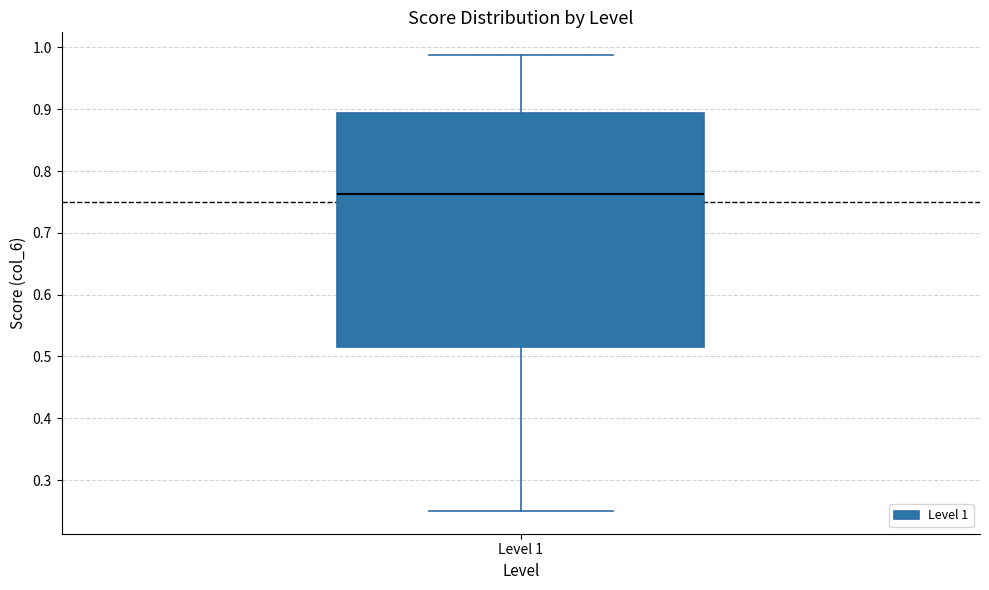

Read this box plot against the y-axis: the position of the median line, the range covered by the box, and the ends of both whiskers. The values are not printed on the chart, so give them approximately, as read against the axis.

median 0.76, box 0.52 to 0.89, whiskers 0.25 to 0.99